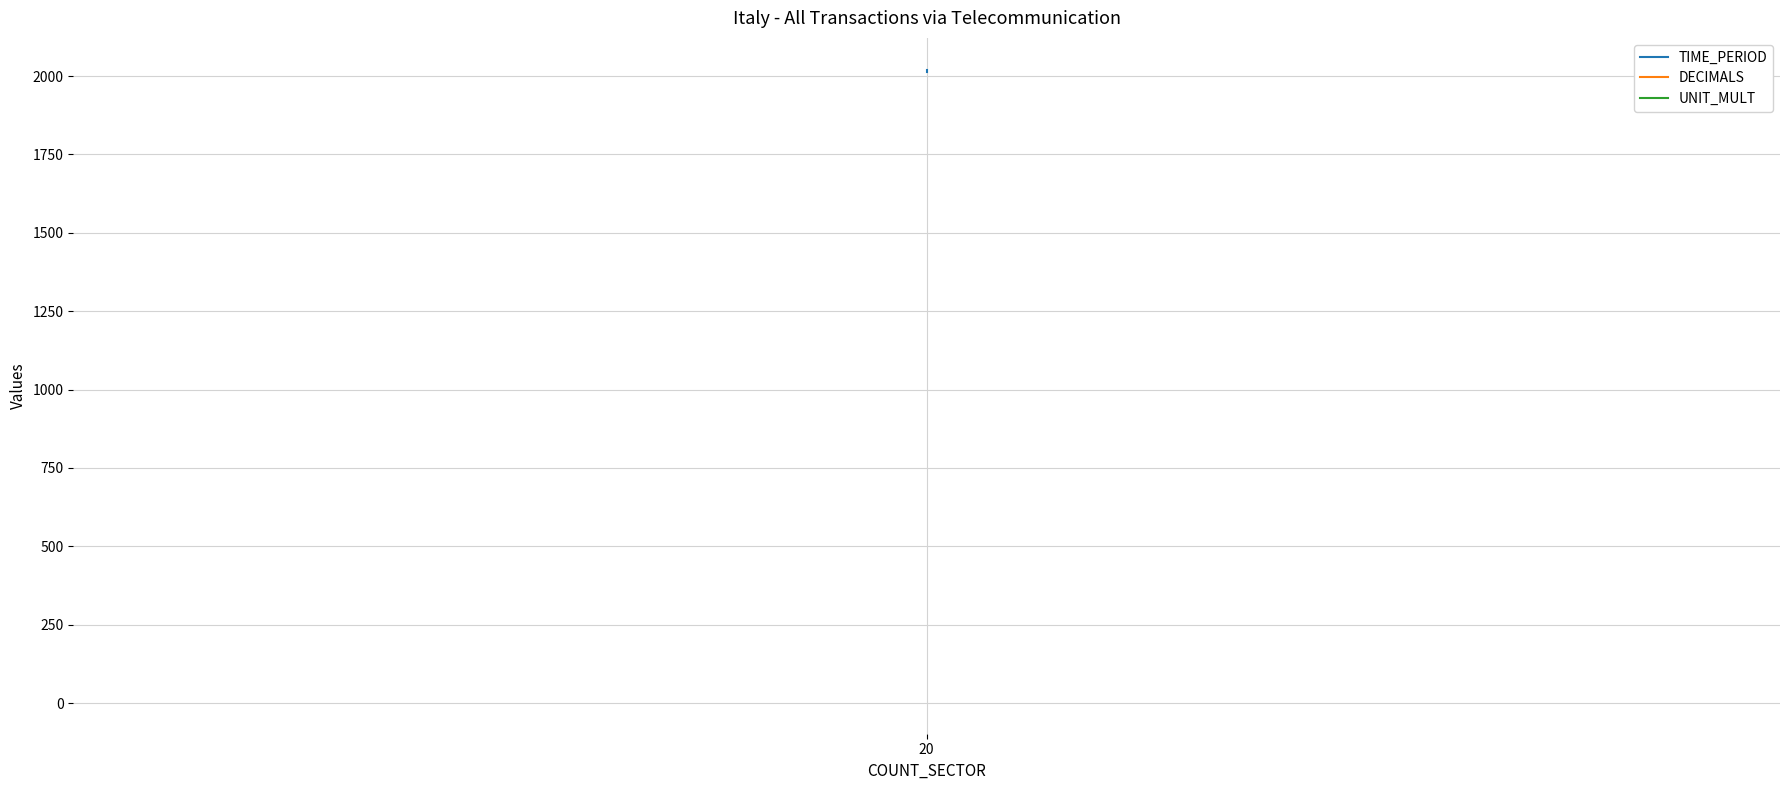

Does the chart have visible grid lines?

Yes